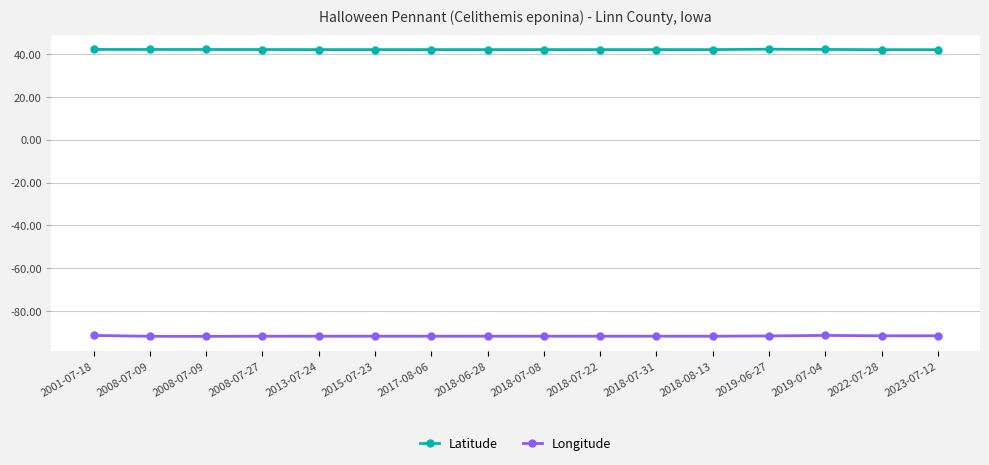

At which label does Longitude reach its peak?

2001-07-18